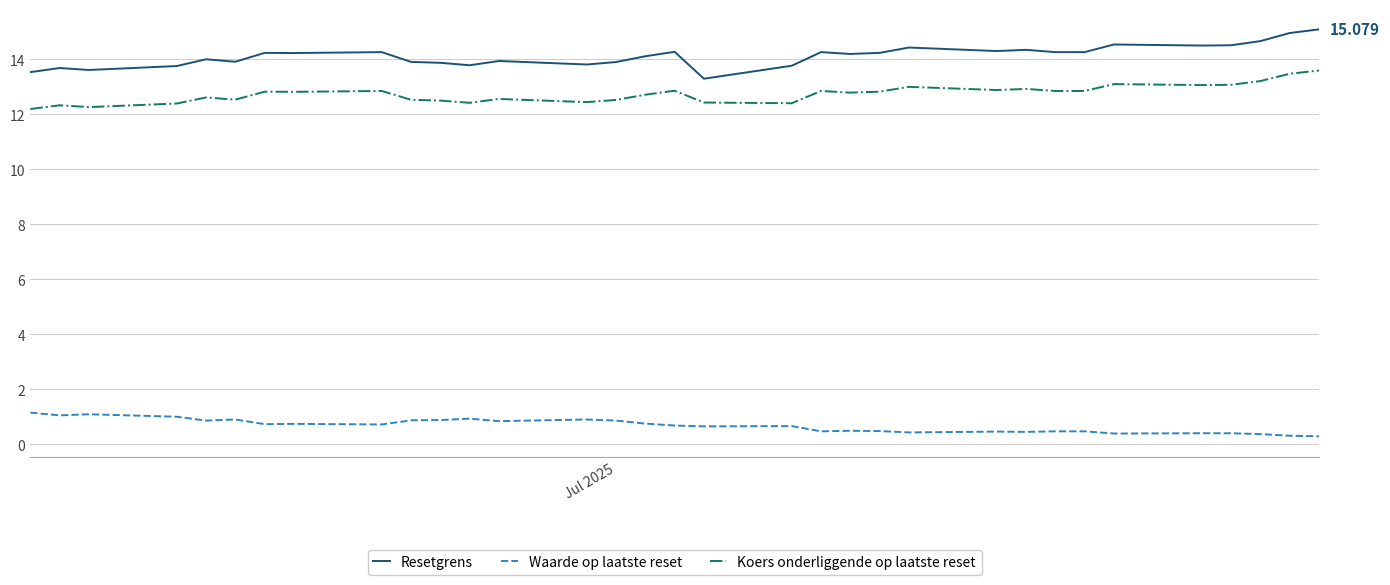

True or false: Waarde op laatste reset and Koers onderliggende op laatste reset cross at least once.

False